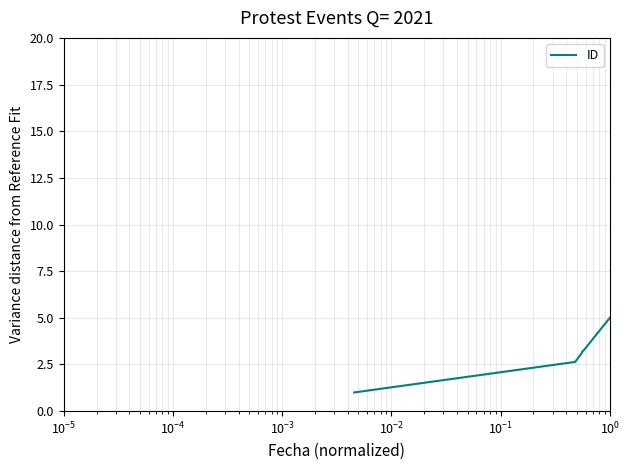

Between $\mathdefault{10^{1}}$ and $\mathdefault{10^{-3}}$, which is larger?

$\mathdefault{10^{1}}$